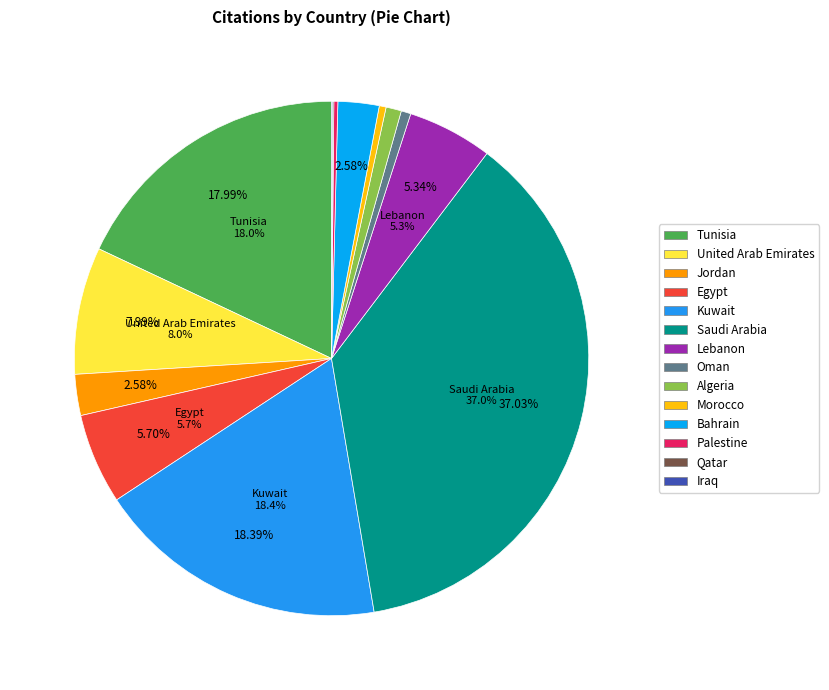

How much of the chart is everything except Algeria?

99.0%